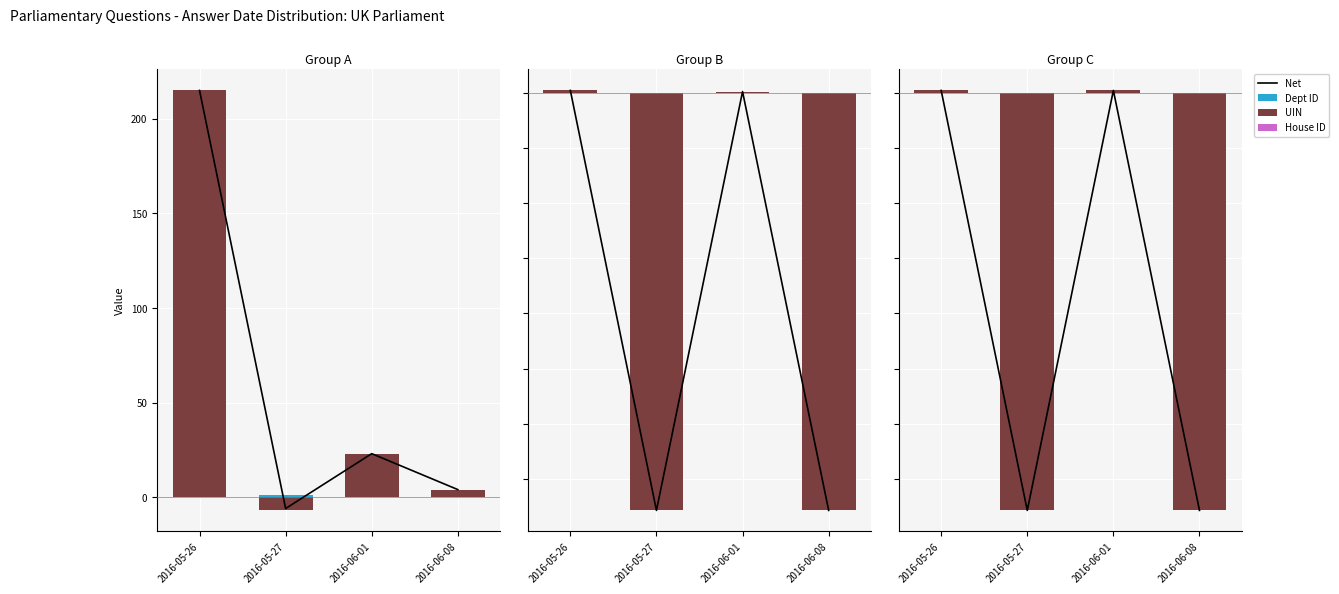

How many groups of bars are there?

4